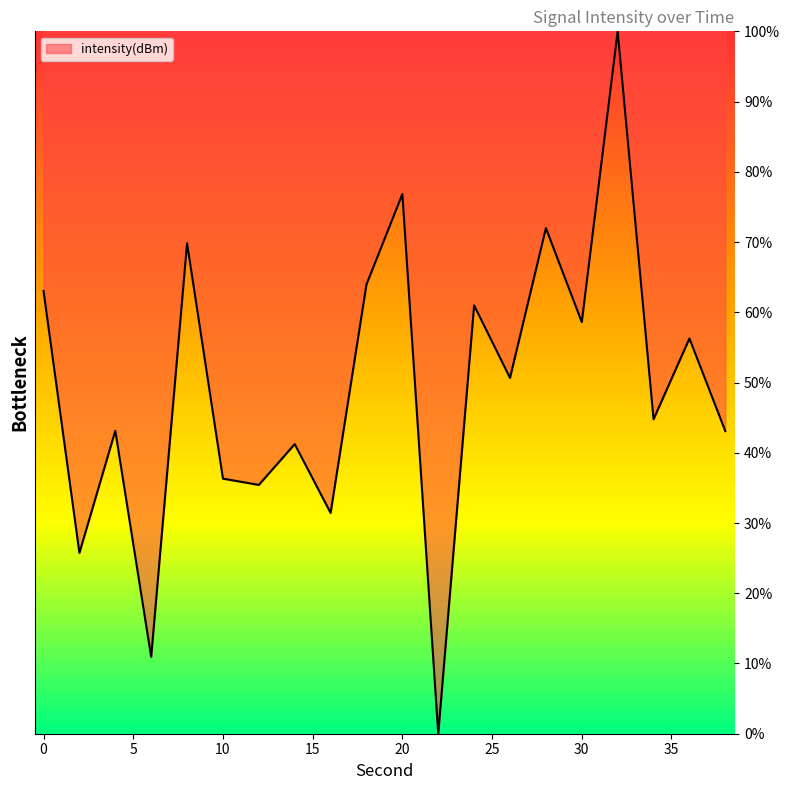

What is the difference between the maximum and minimum values?

100.0